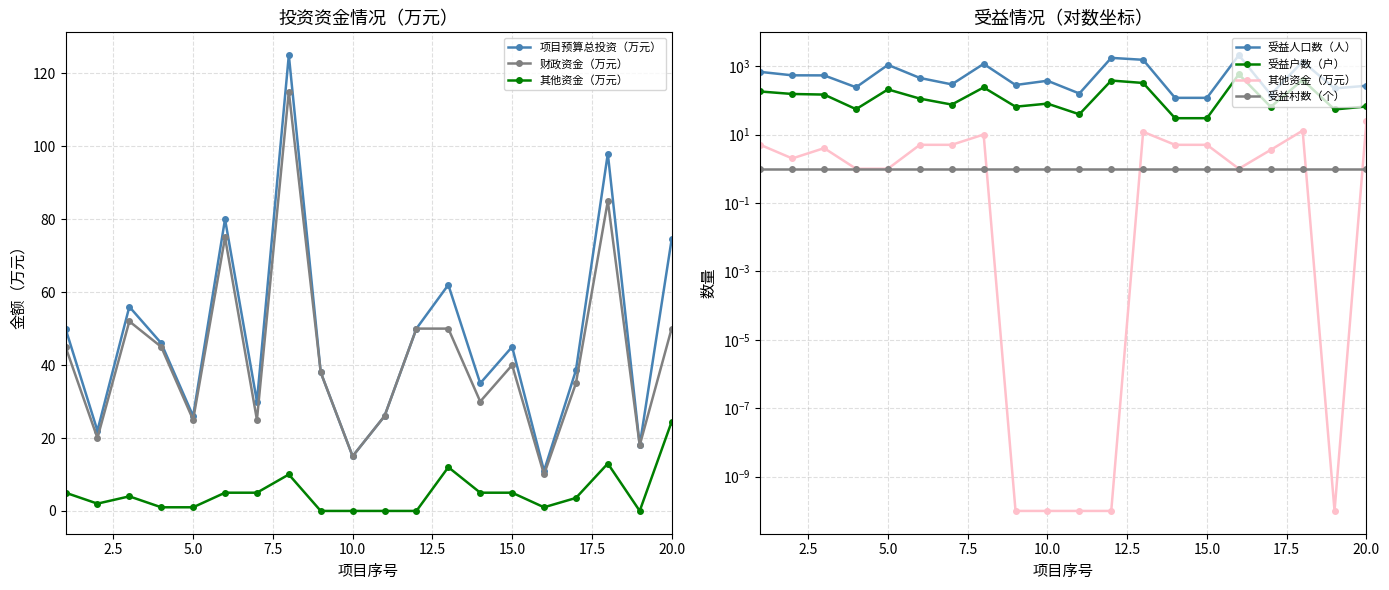

What is the average value of the 其他资金（万元） series?

4.9